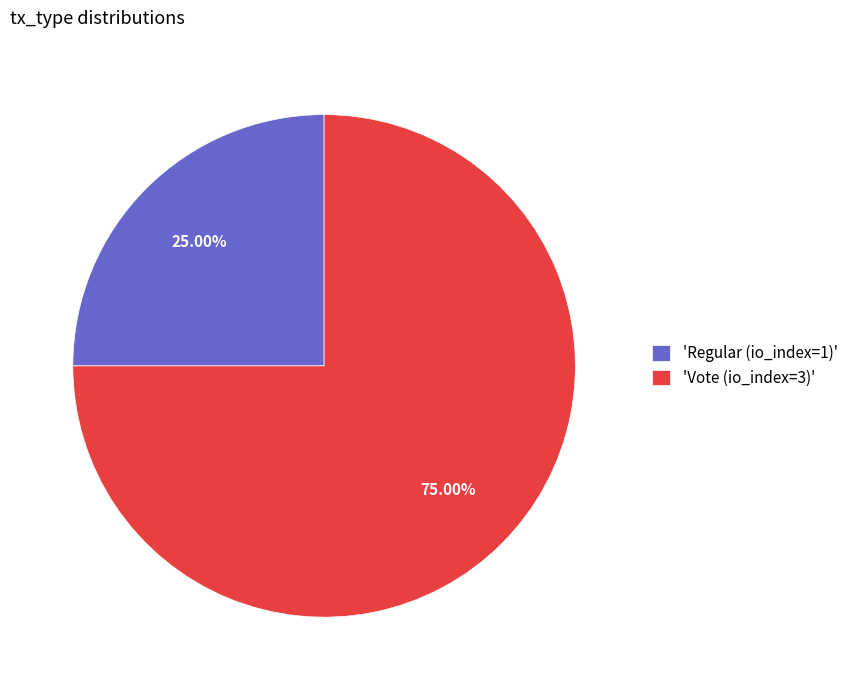

Does any single category account for the majority?

Yes